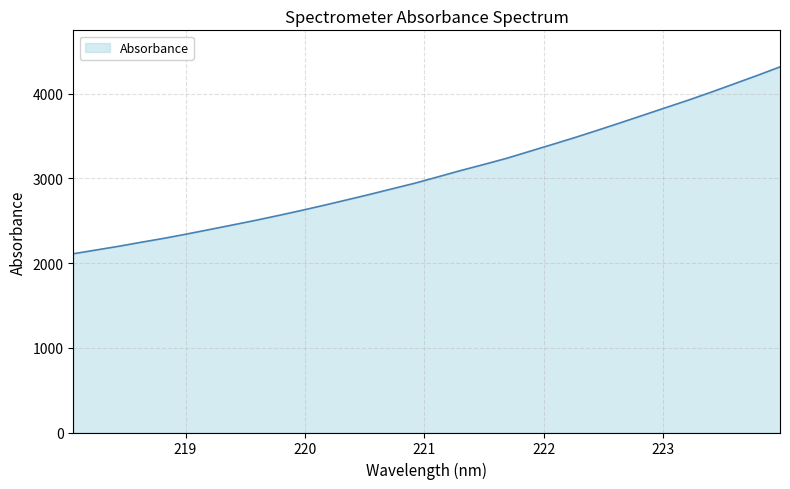

What is the minimum value shown in the chart?

2110.1